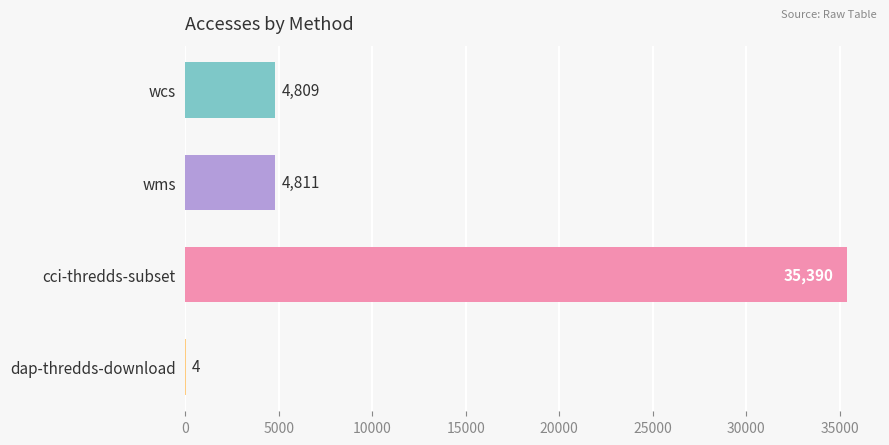

How many data points does each series have?

4